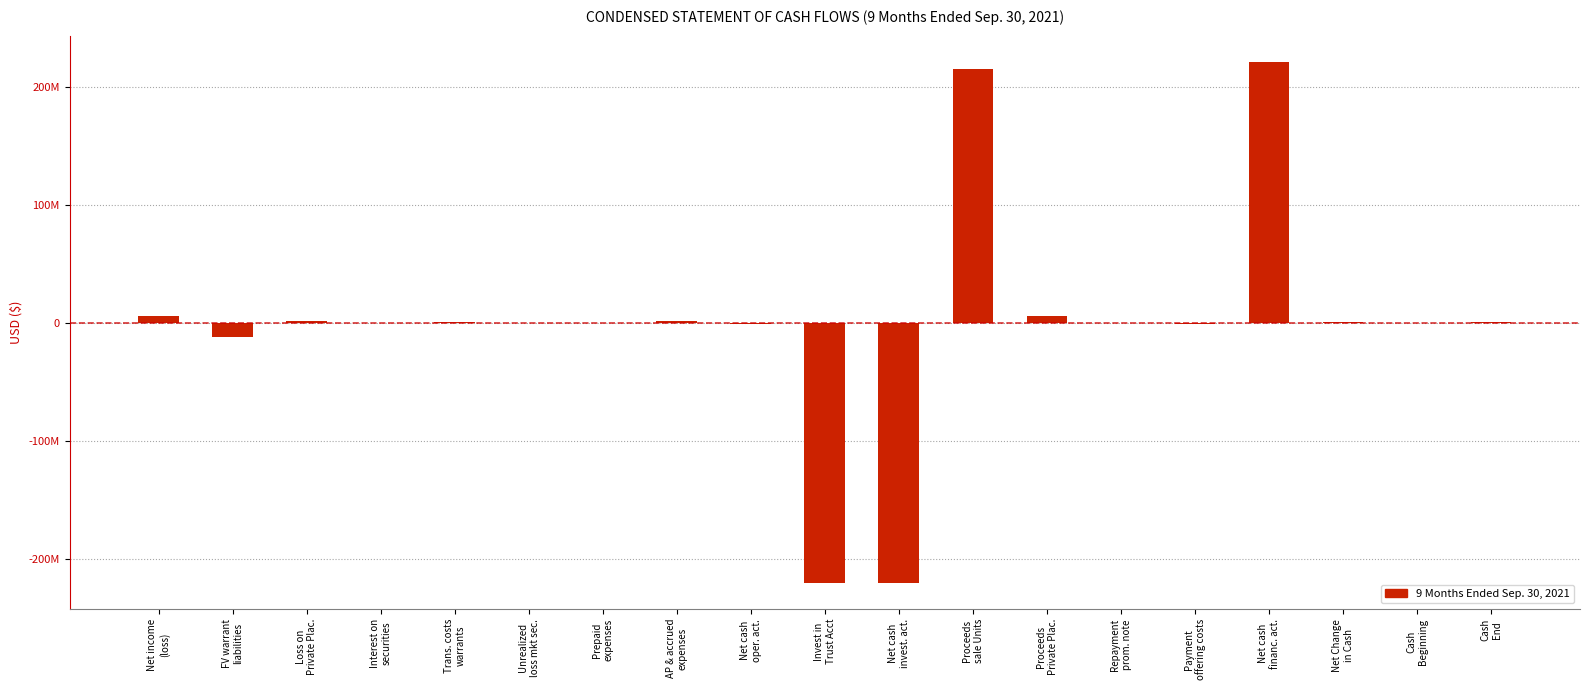

Are the bars horizontal?

No